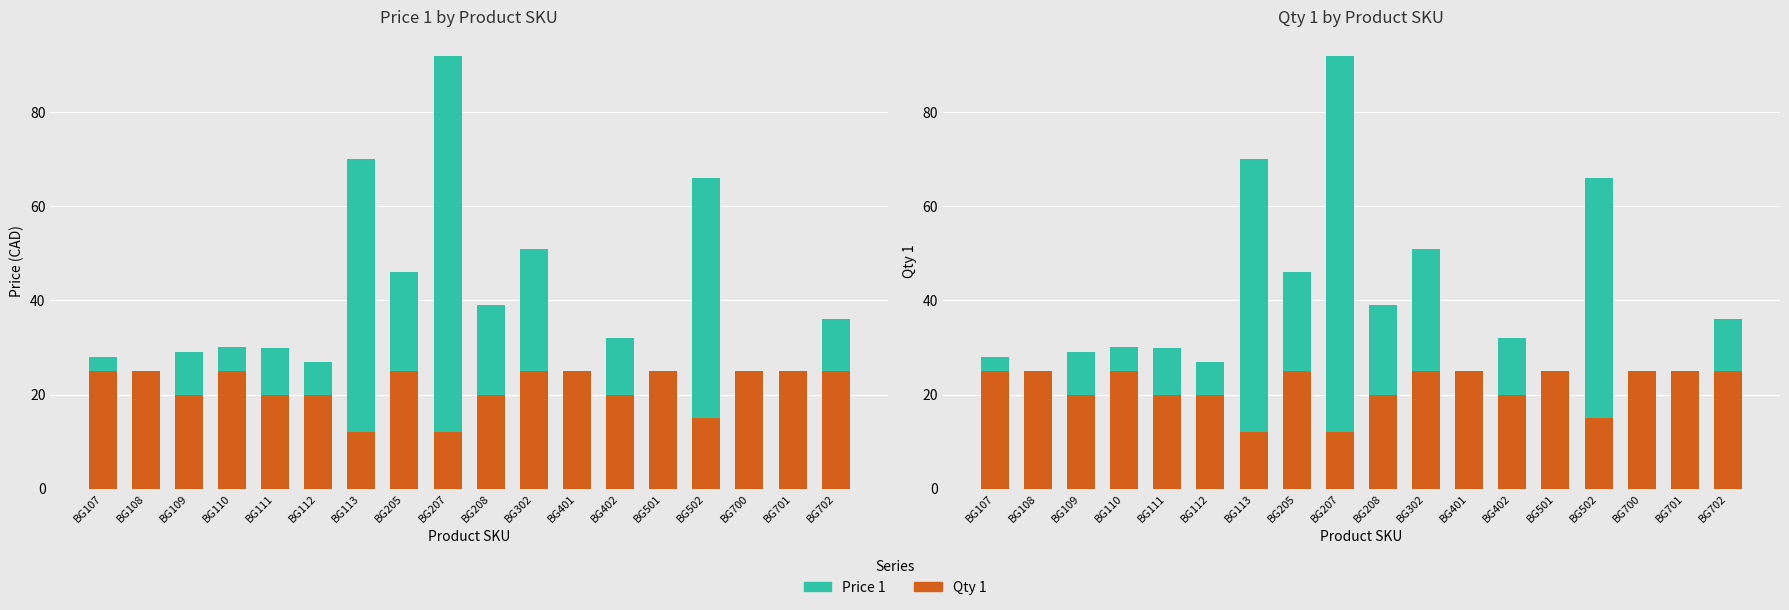

At BG701, list the series in order from smallest to largest.

Price 1, Qty 1